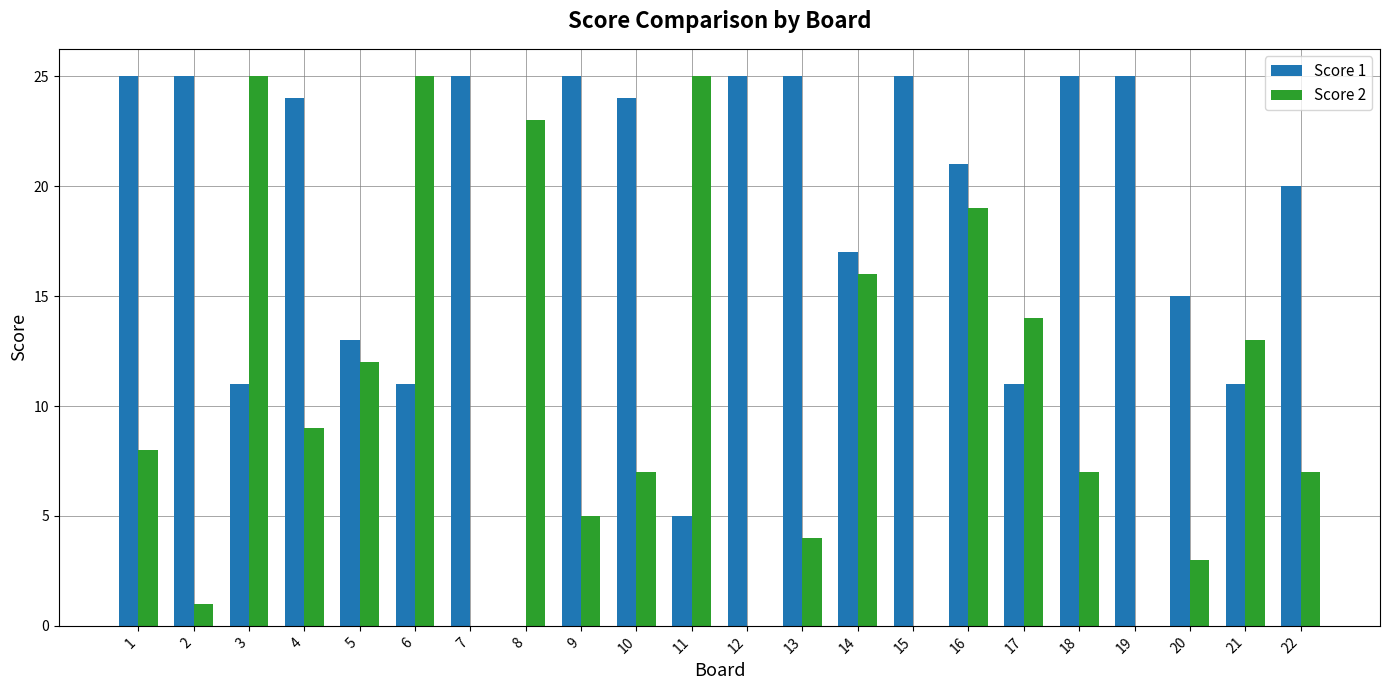

What is the sum of all Score 2 values?

223